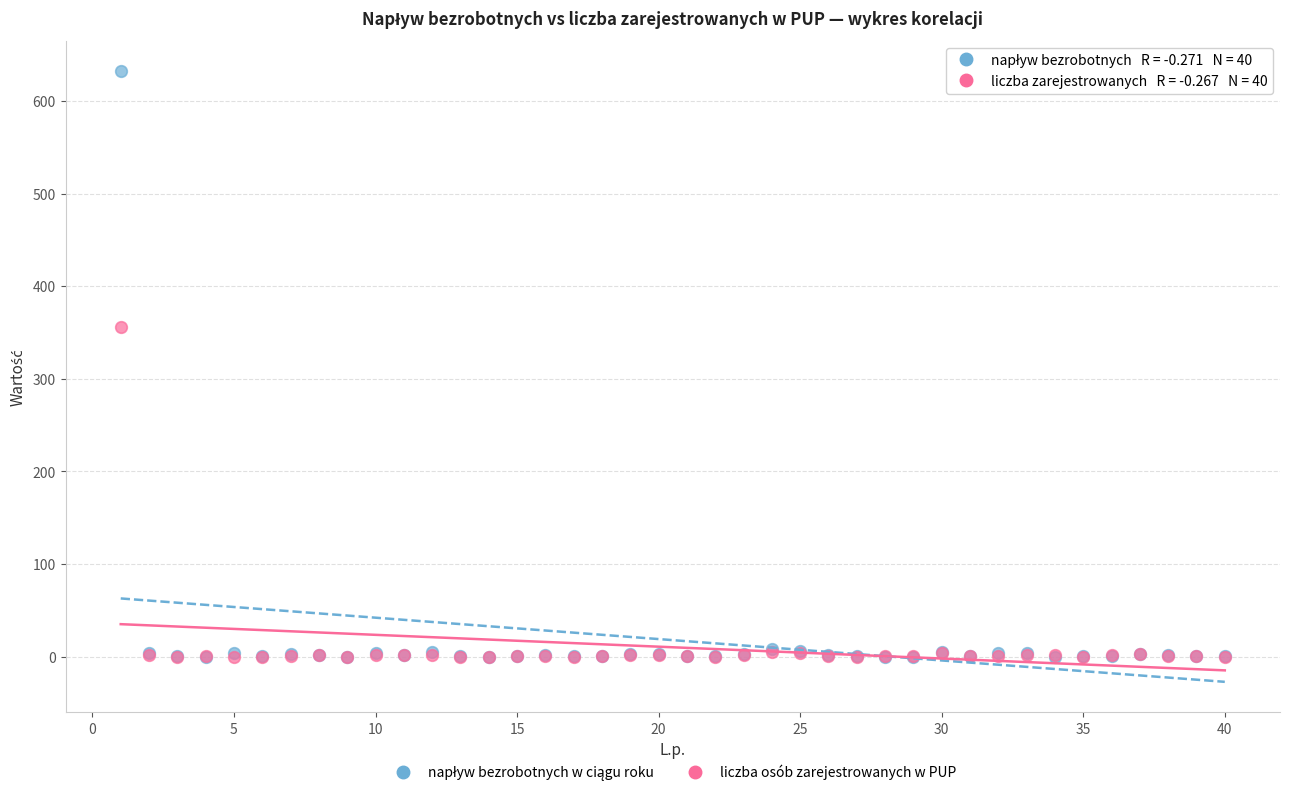

Across all series, what Y value is closest to 316?

356